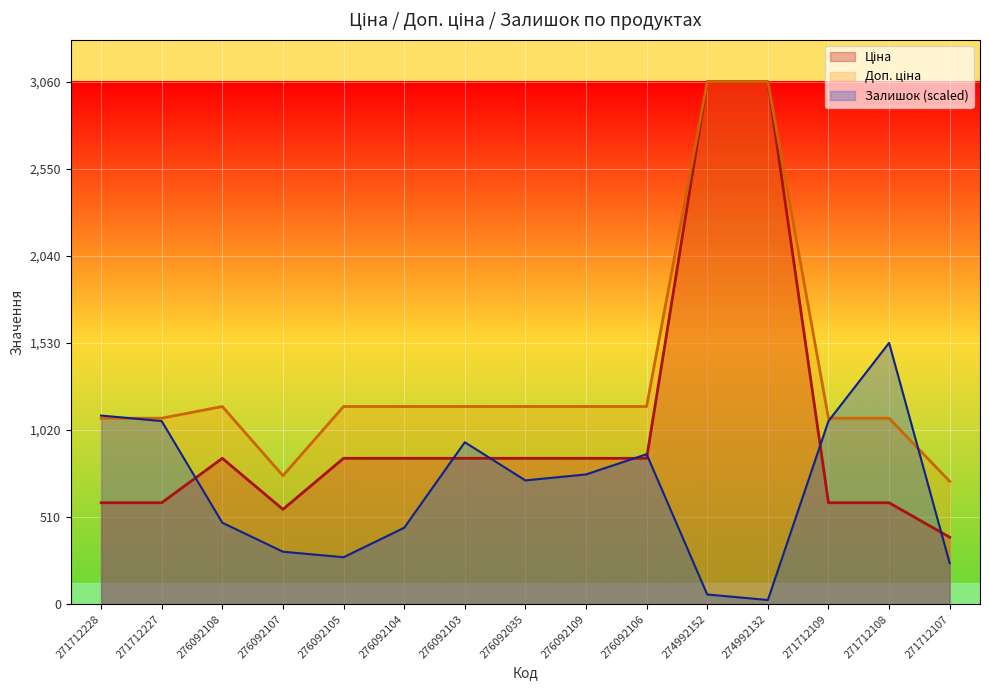

At how many categories does at least one series exceed 723?

14